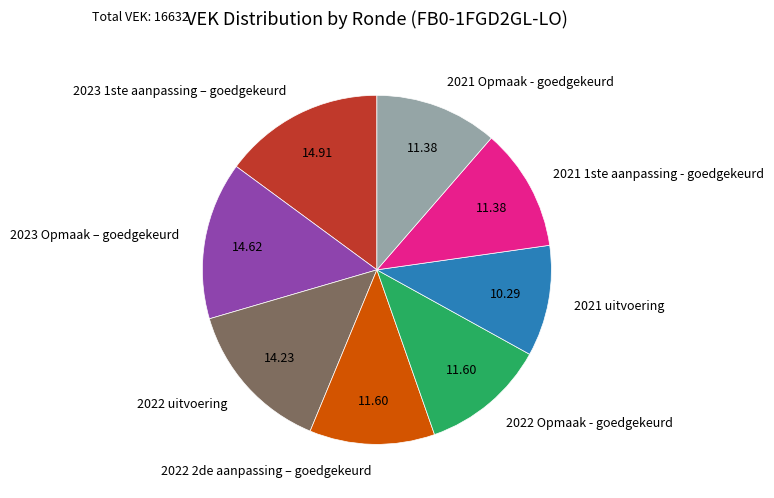

Is it true that 2021 Opmaak - goedgekeurd is 20% of the pie?

False